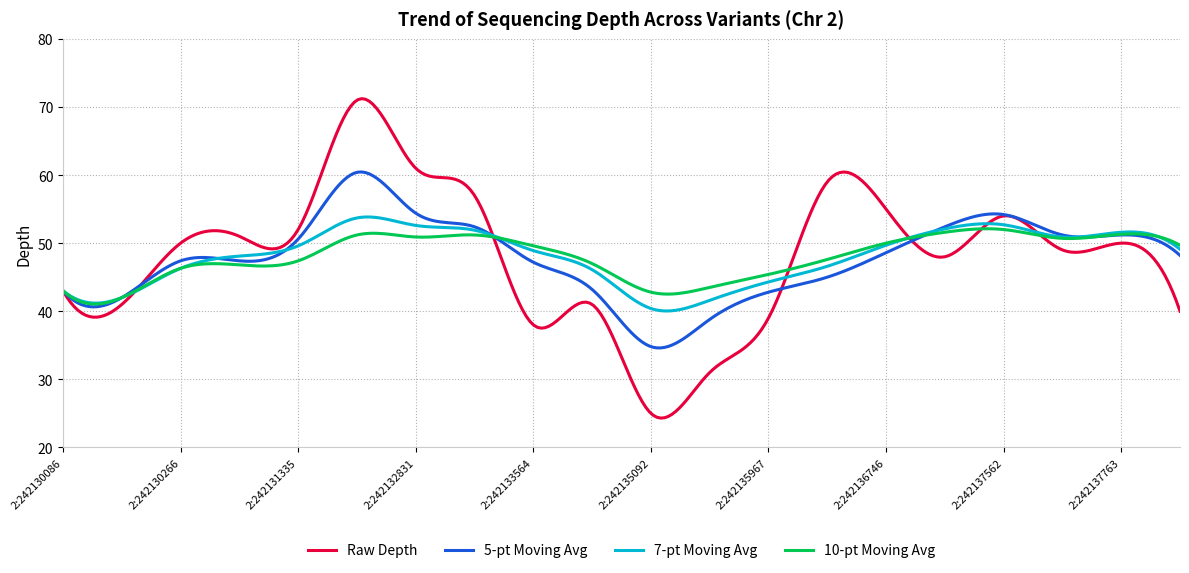

What is the lowest value of the 7-pt Moving Avg series?

40.0